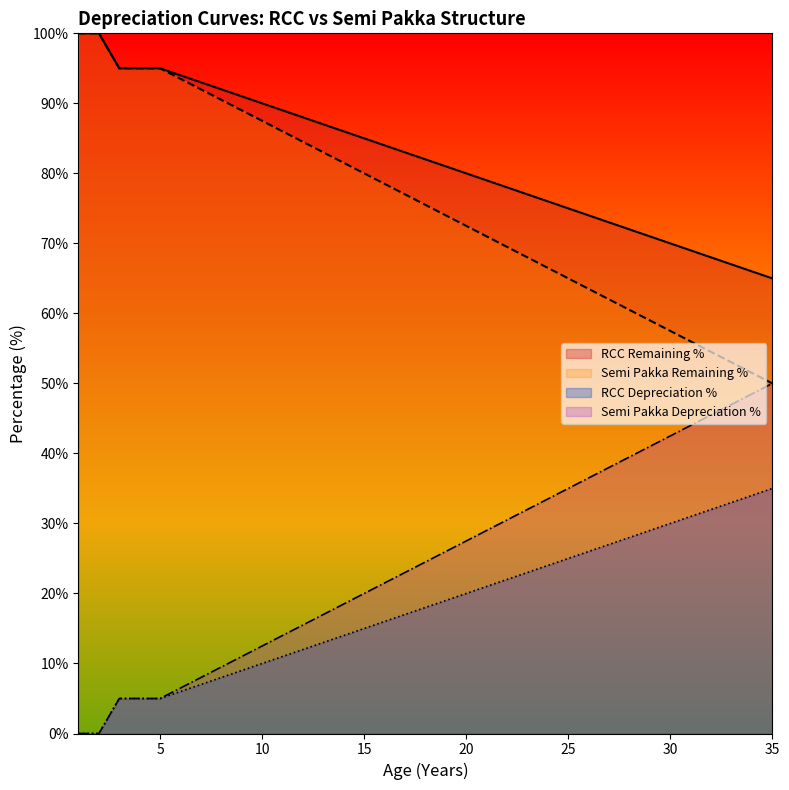

What is the total value across all series at 1?

200.0